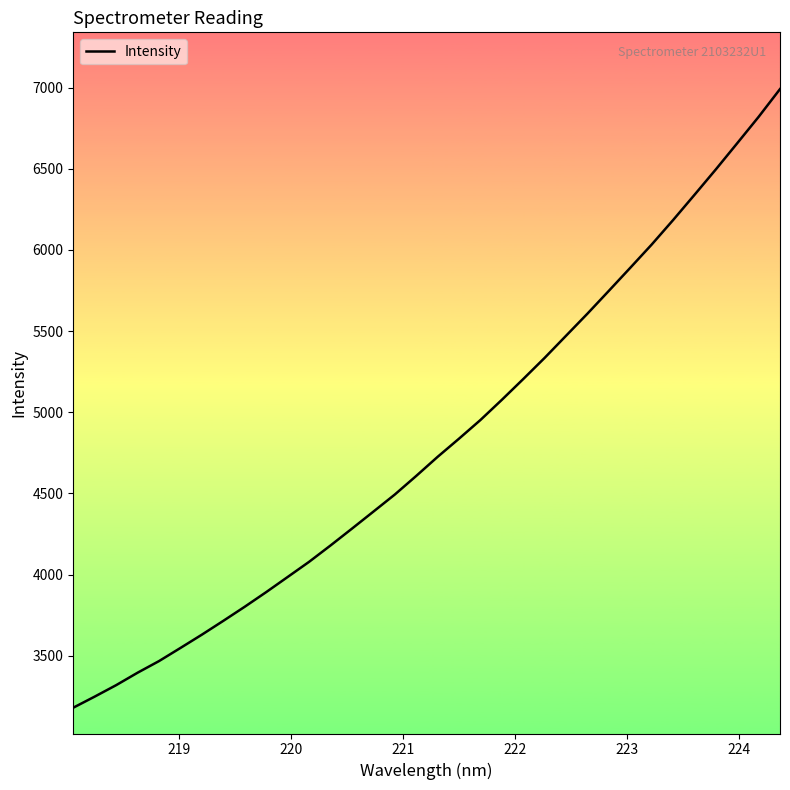

What is the smallest value displayed?

3180.4